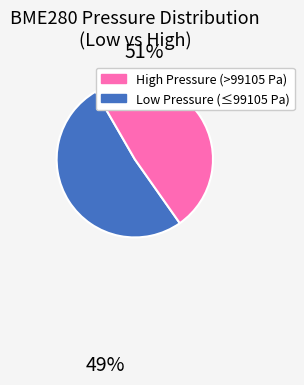

Does any single category account for the majority?

Yes